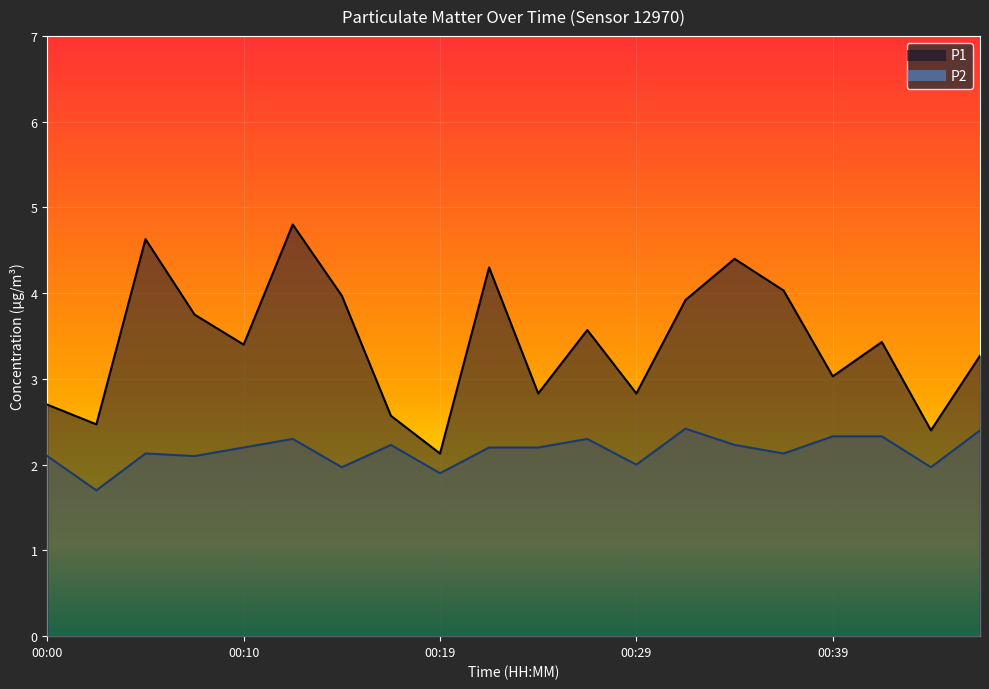

What is the maximum value shown in the chart?

4.8